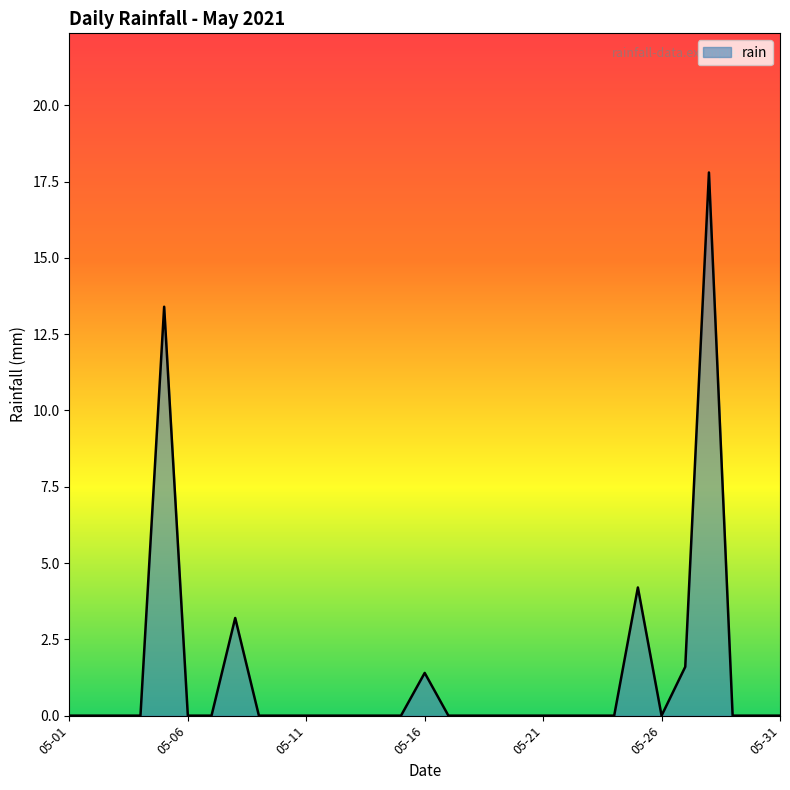

What is the difference between the maximum and minimum values?

17.8